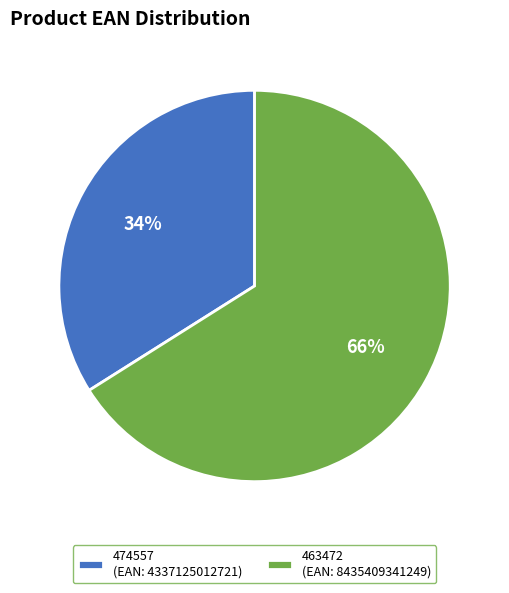

What percentage is the 474557 slice, to the nearest percent?

34%